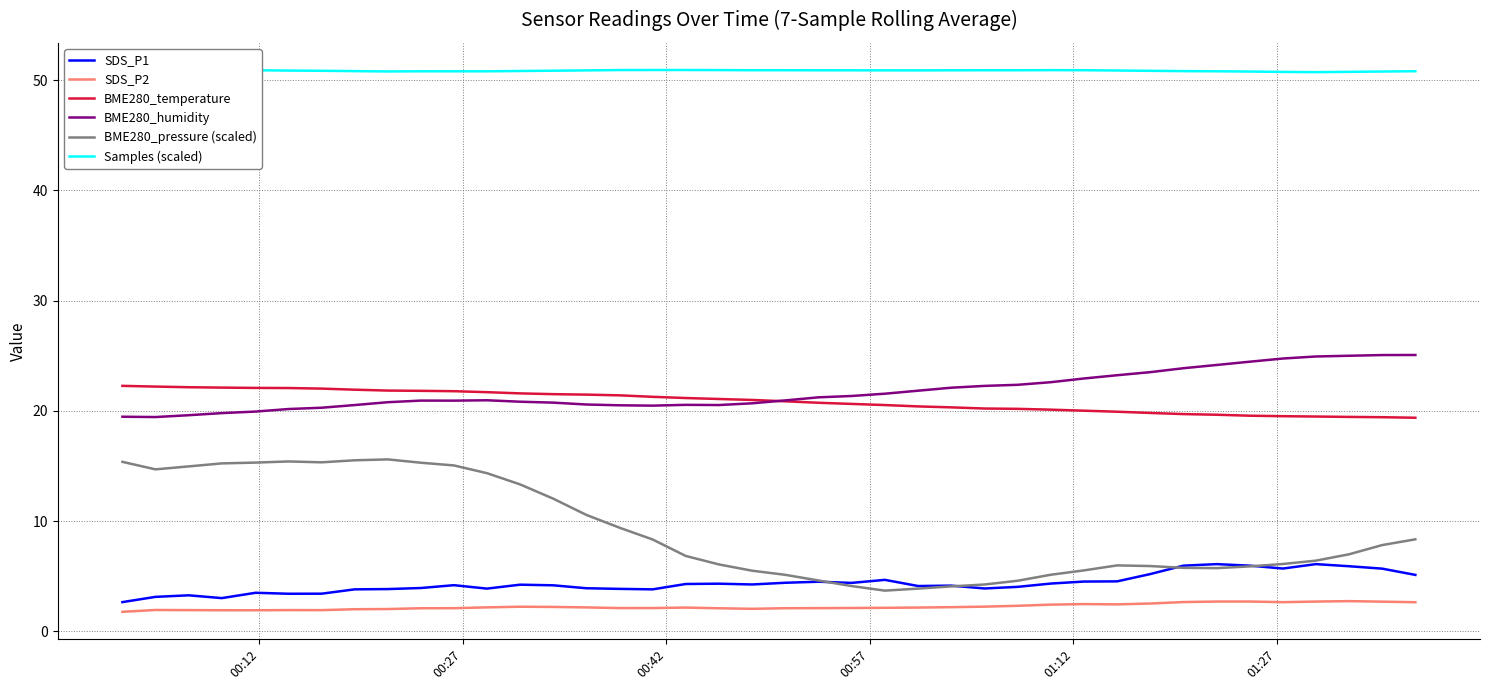

True or false: BME280_pressure (scaled) and BME280_temperature cross at least once.

False